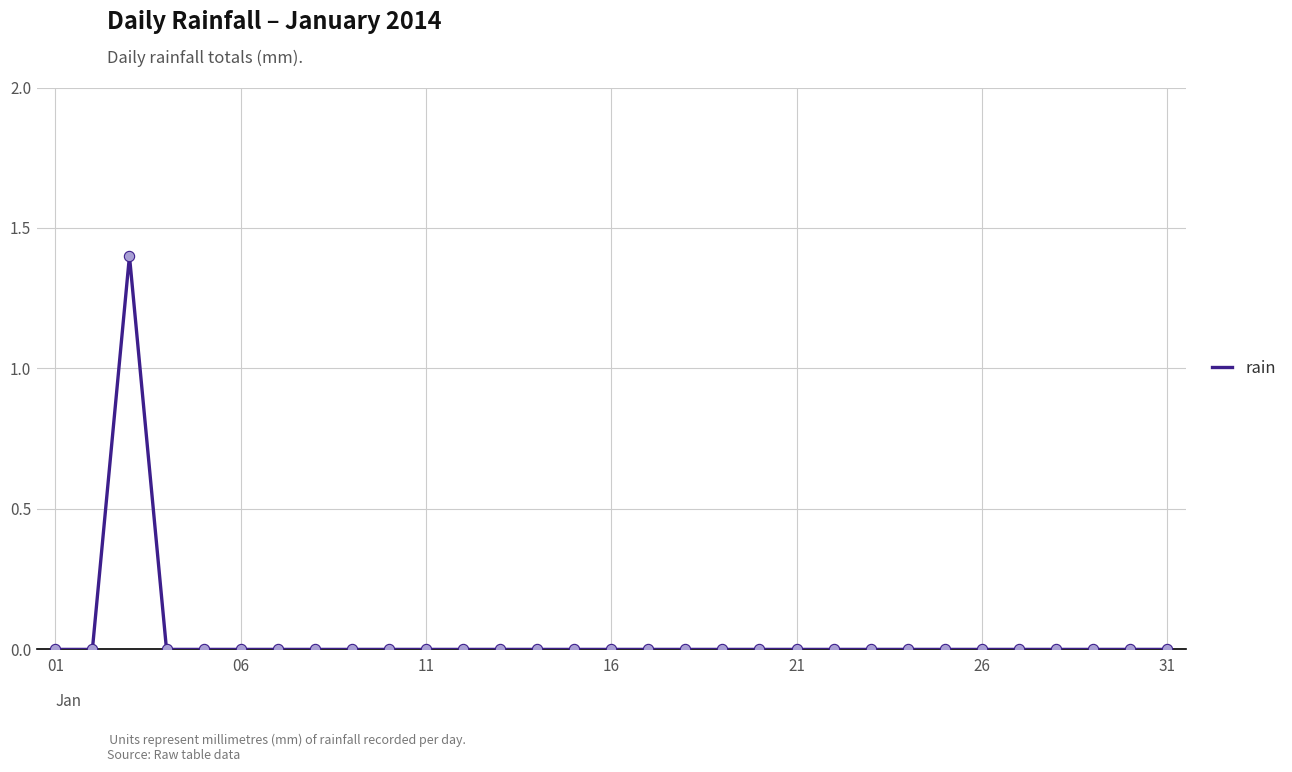

What is the maximum value shown in the chart?

1.4